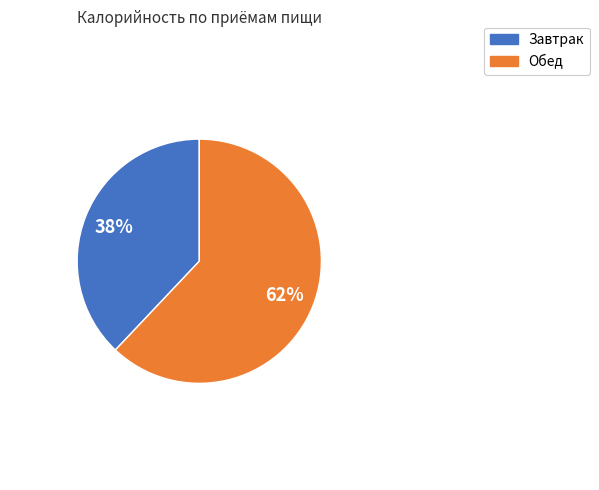

Count the number of slices in the pie.

2